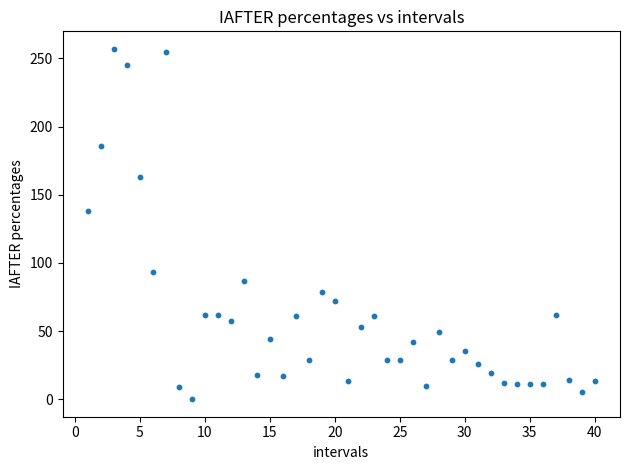

What Y value in the scatter plot is closest to 128?

138